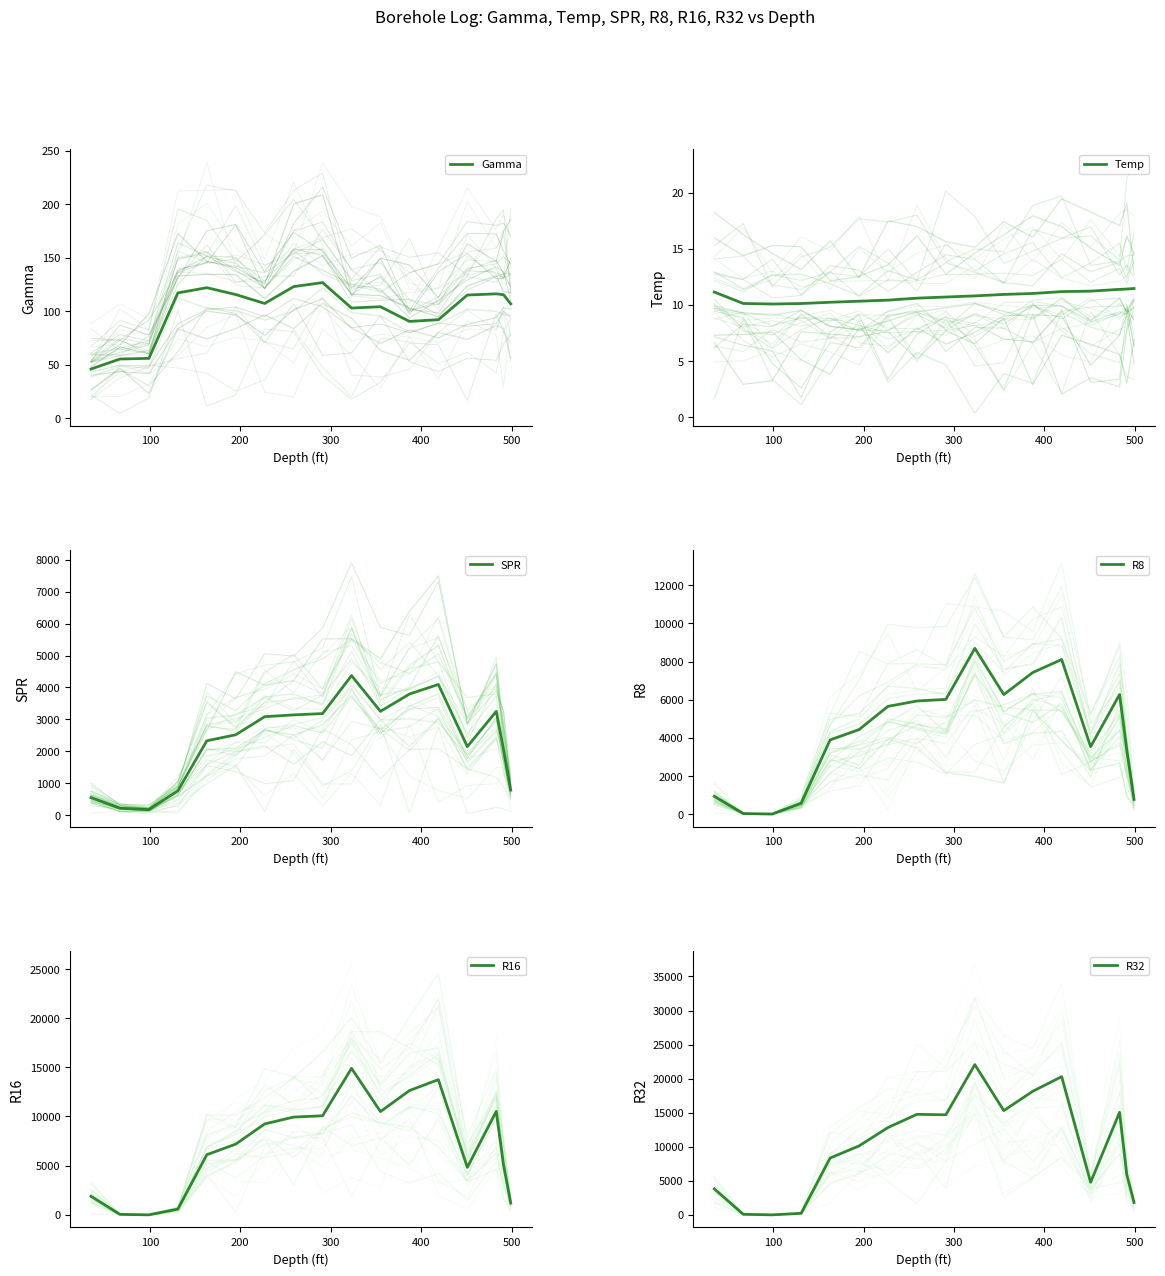

What is the sum of the Temp values at 0 and 8?

21.9